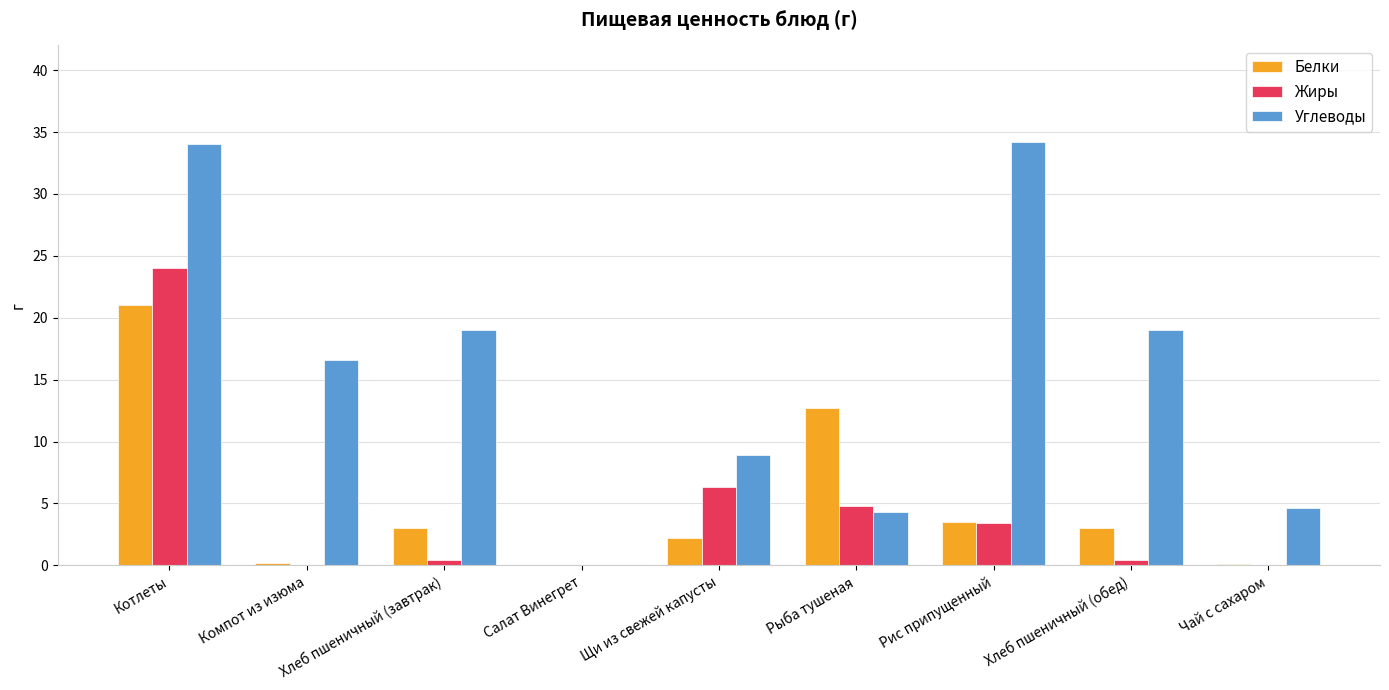

What is the sum of all Углеводы values?

140.6